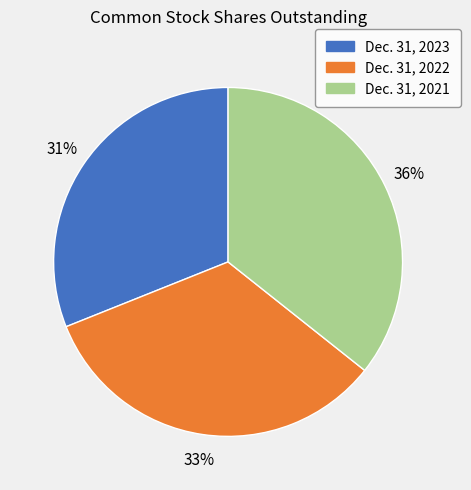

Which category has the smallest portion of the pie?

Dec. 31, 2023